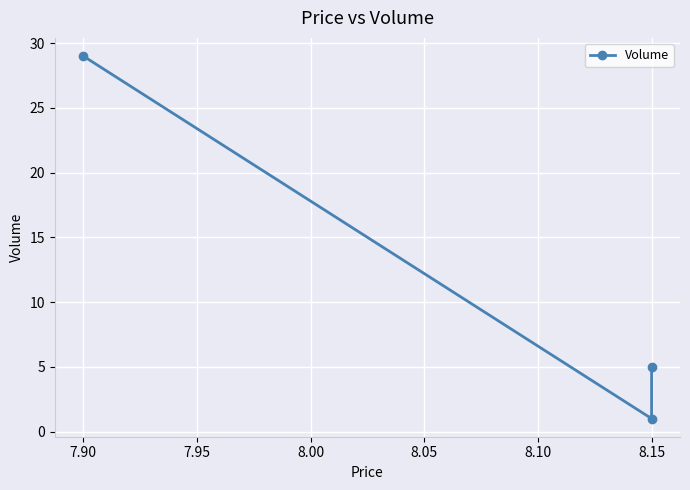

Count the number of data series in this chart.

1